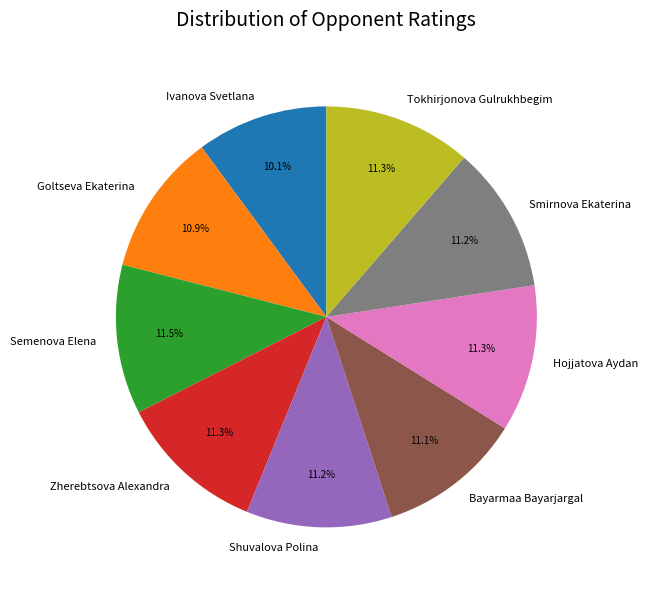

What is the ratio of the value at Ivanova Svetlana to the value at Goltseva Ekaterina?

0.9